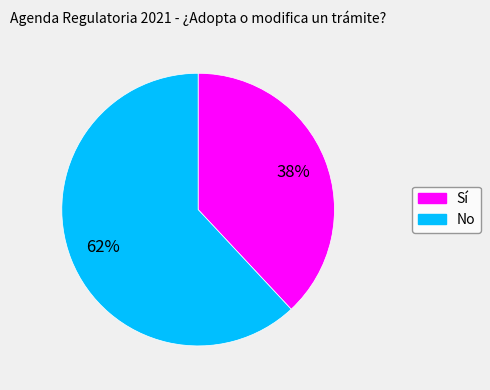

Is it true that Sí is 51% of the pie?

False